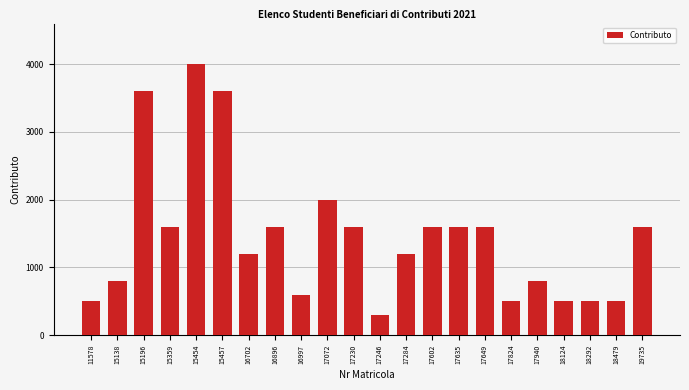

Reading left to right, extract all data points from this chart.

500	800	3600	1600	4000	3600	1200	1600	600	2000	1600	300	1200	1600	1600	1600	500	800	500	500	500	1600